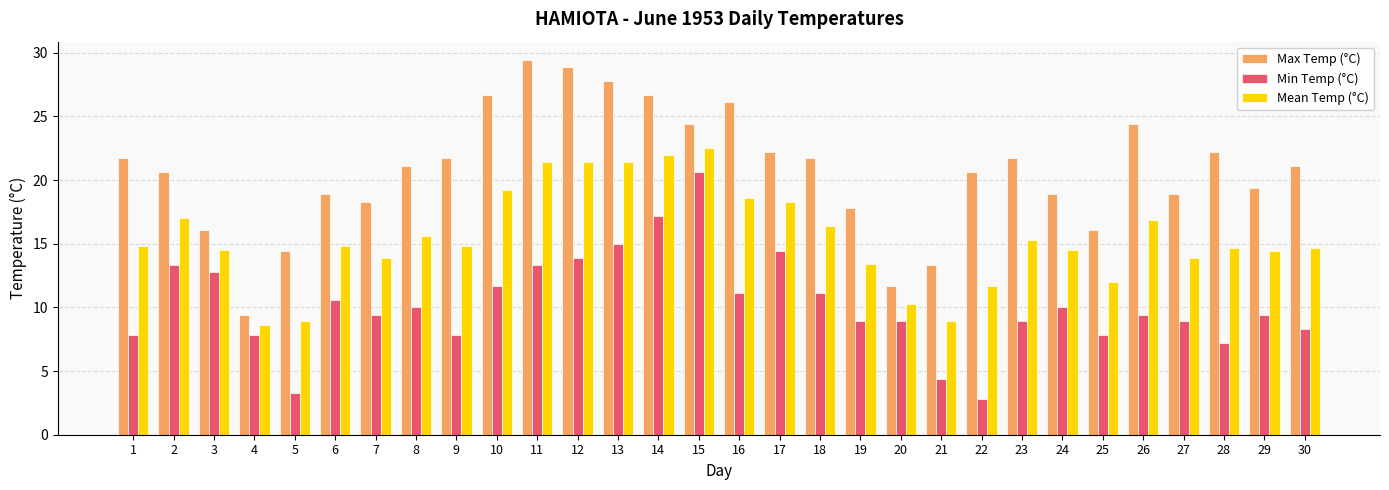

What are all the series names shown in the legend?

Max Temp (°C), Min Temp (°C), Mean Temp (°C)